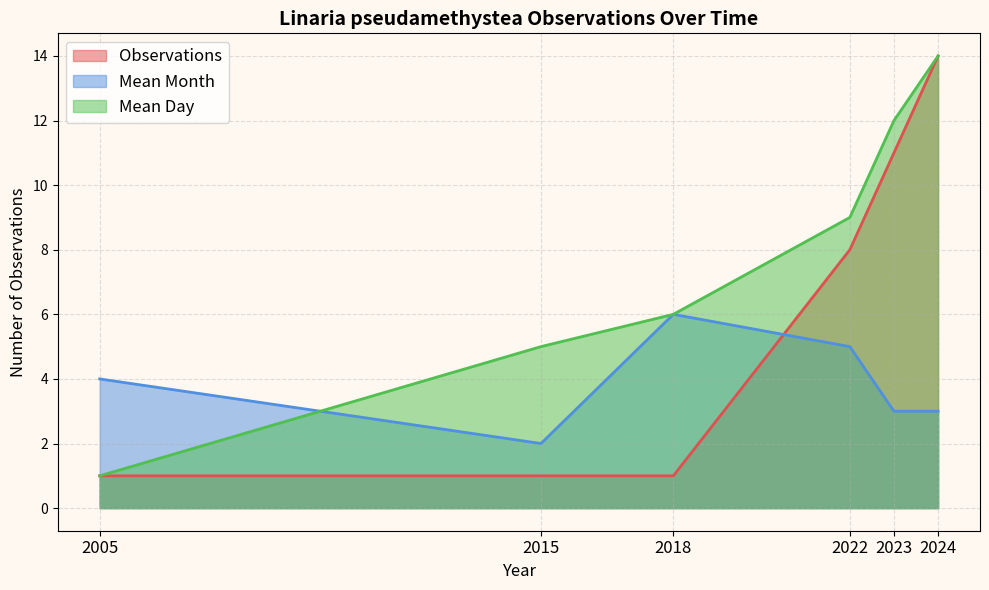

What is the spread (max minus min) of values at 2024?

11